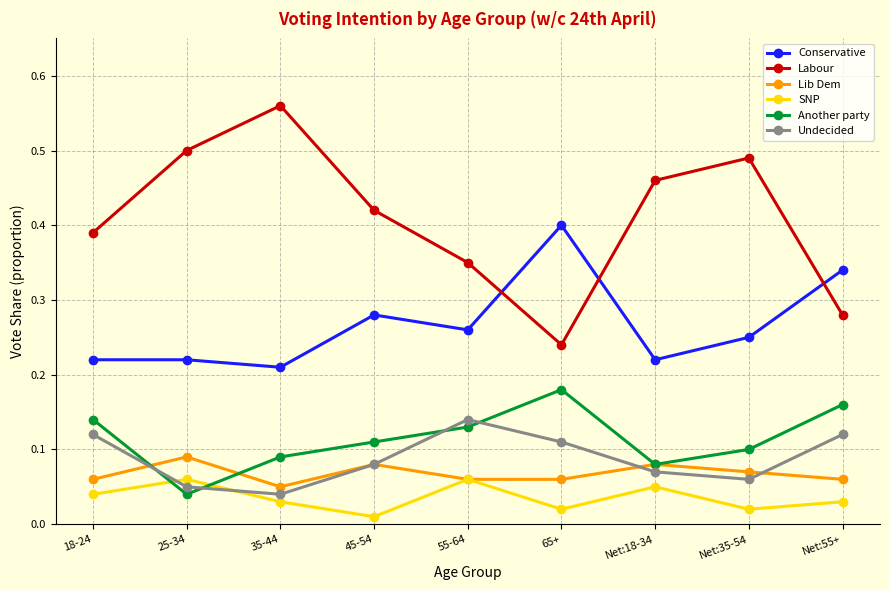

At which category does Another party reach its first local peak?

65+